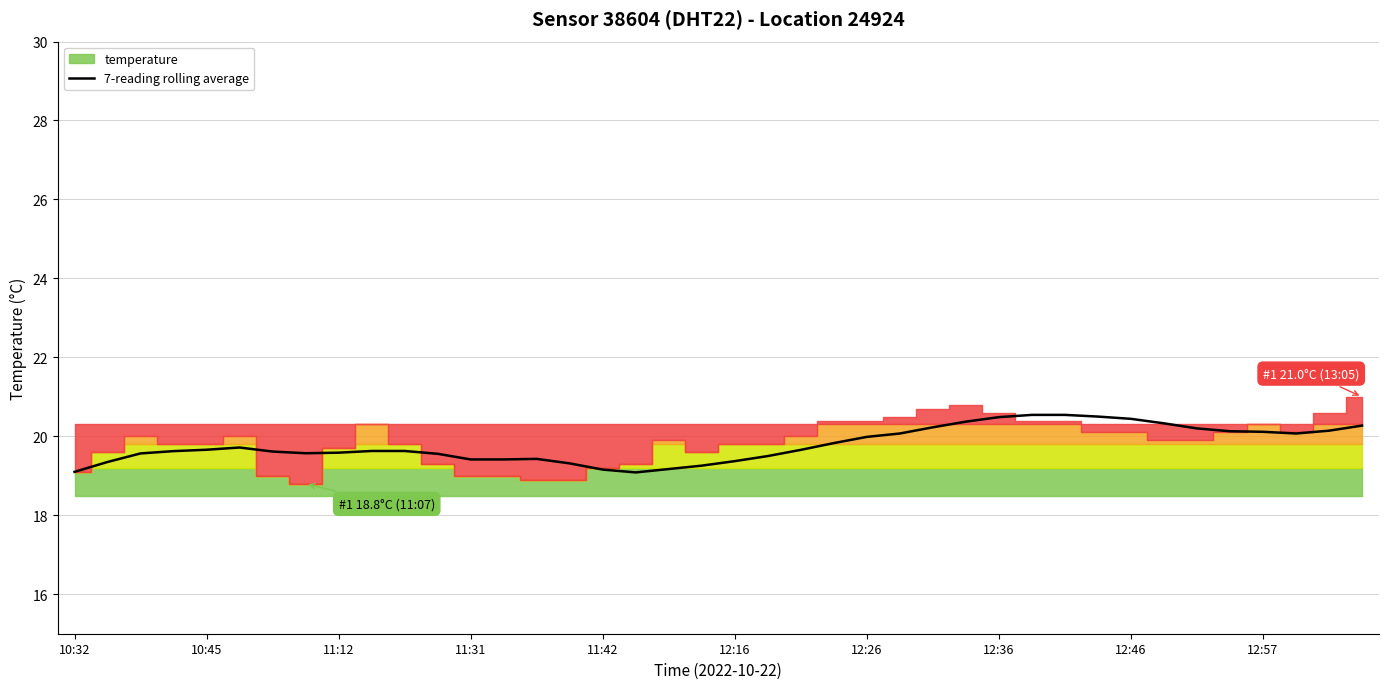

What is the ratio of the value at 11 to the value at 32?

1.0